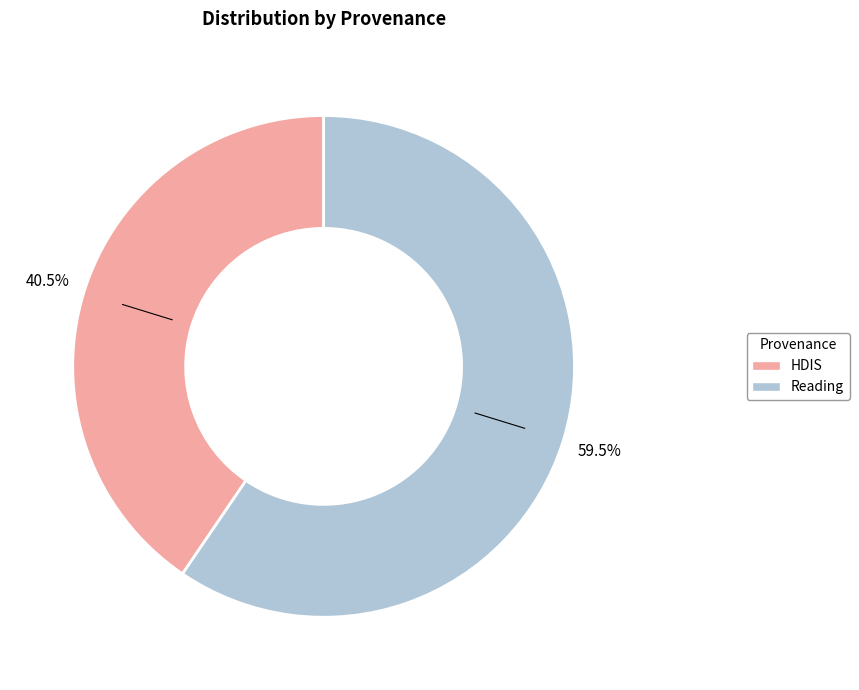

What is the smallest slice in the pie chart?

HDIS